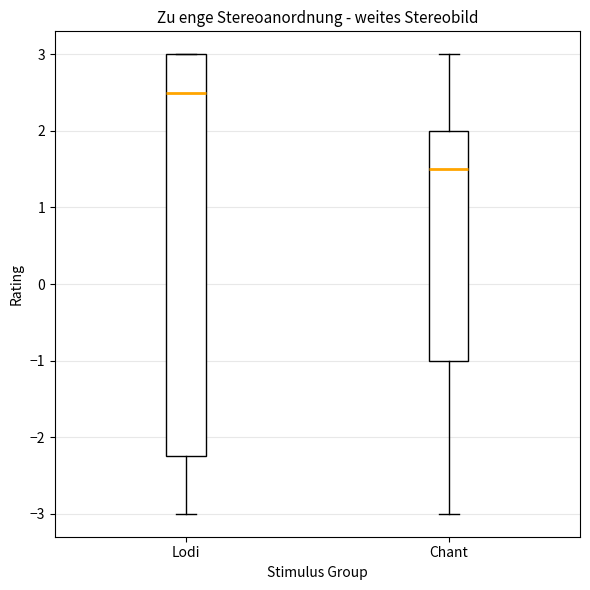

Which box's median line is the lowest?

Chant